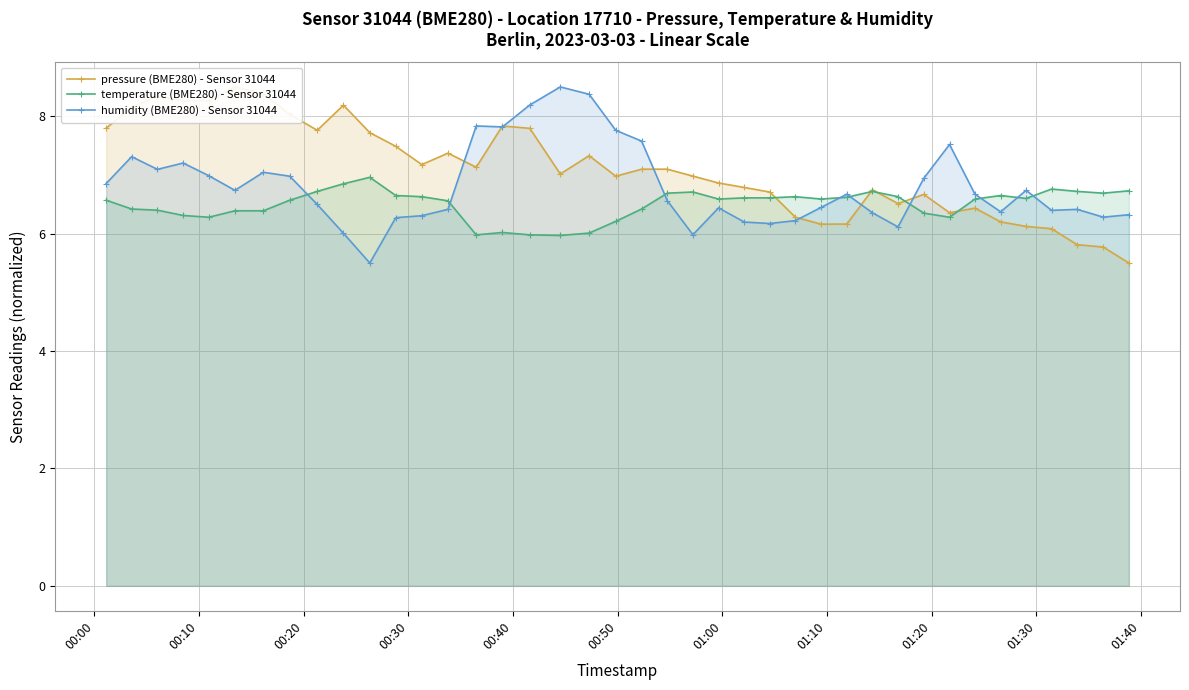

What is the minimum value for humidity (BME280) - Sensor 31044?

5.5